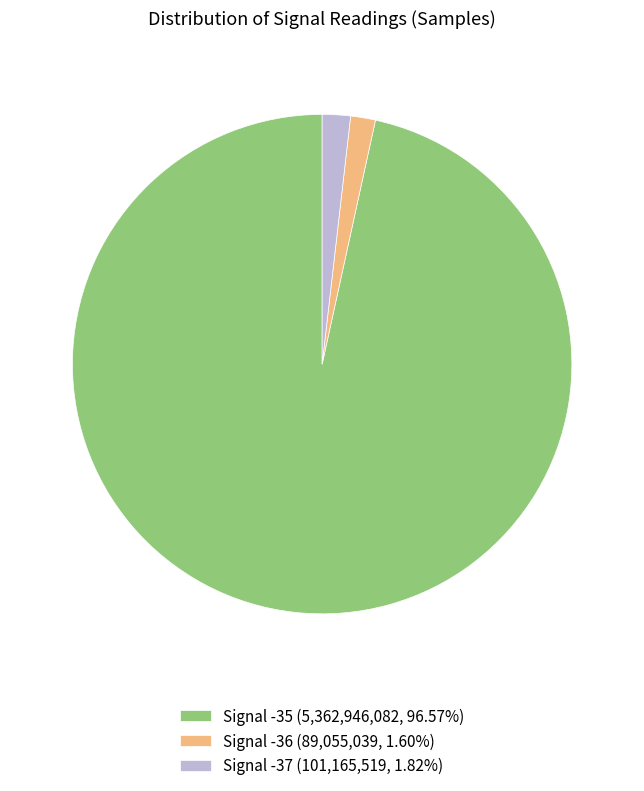

Is Signal -35 (5,362,946,082, 96.57%) the majority of the pie?

Yes